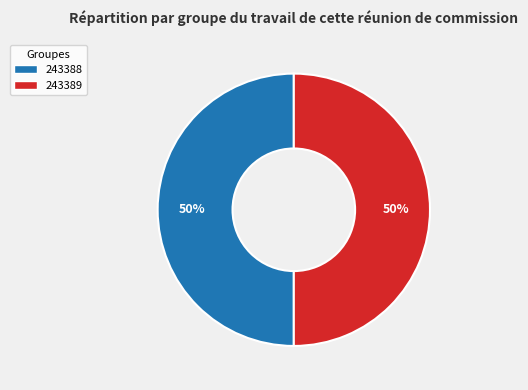

What percentage is the 243388 slice, to the nearest percent?

50%